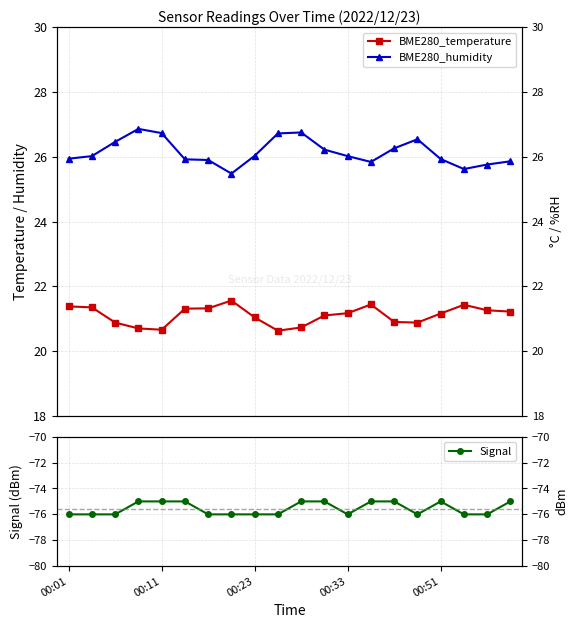

What is the minimum value for BME280_humidity?

25.5